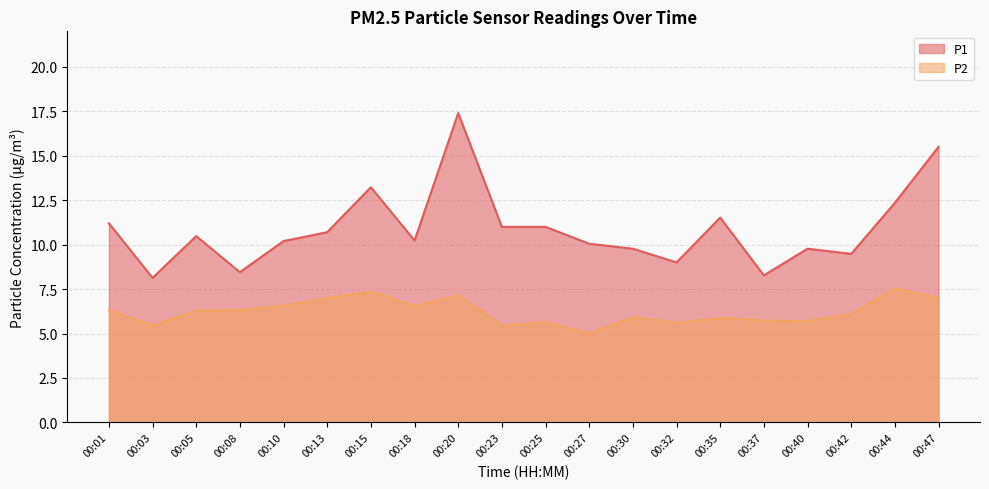

At which label is P1 closest to 12?

00:44